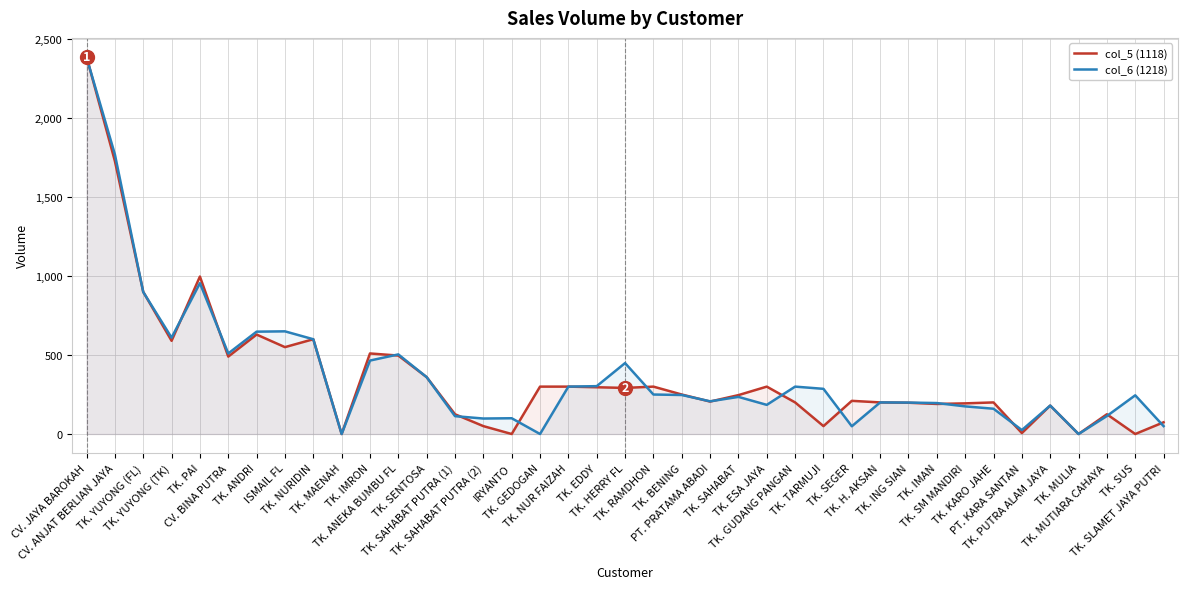

What is the sum of the col_5 (1118) values at TK. NURIDIN and PT. PRATAMA ABADI?

805.4